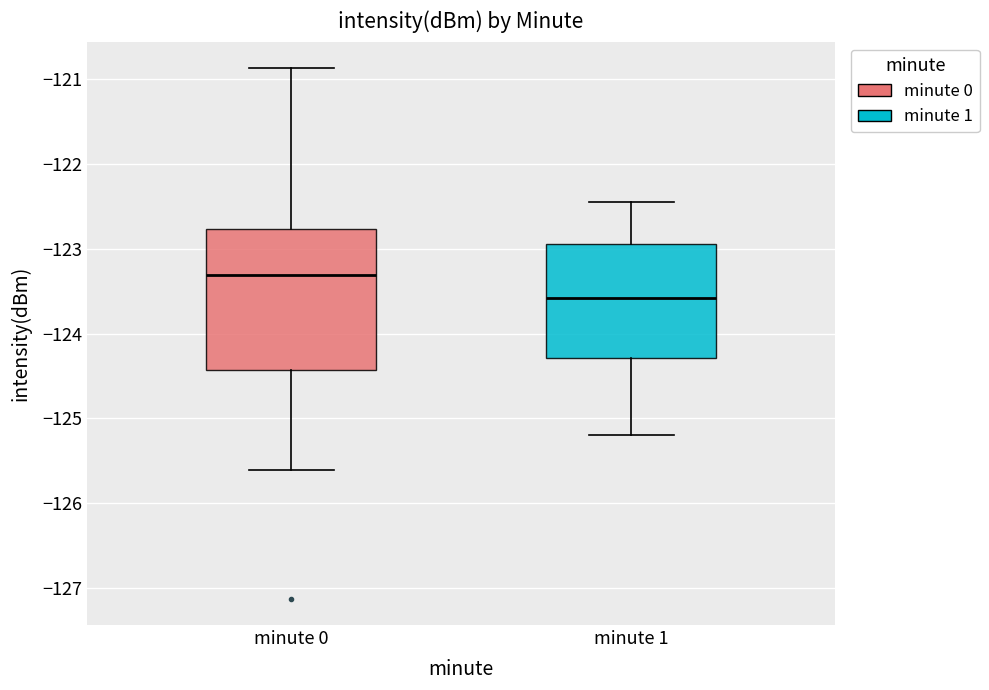

Reading left to right, read every box against the y-axis: the position of its median line, the range the box covers, and the ends of its whiskers. The values are not printed on the chart, so give them approximately, as read against the axis.

minute 0: median -123.3, box -124.4 to -122.8, whiskers -125.6 to -120.9
minute 1: median -123.6, box -124.3 to -122.9, whiskers -125.2 to -122.4